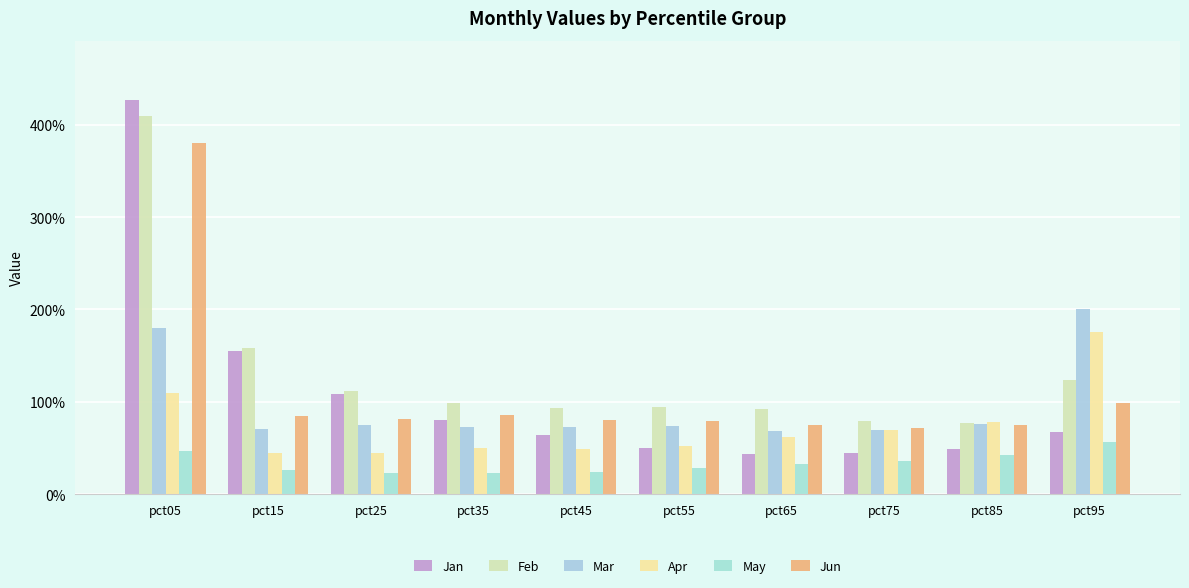

At which label does Apr reach its peak?

pct95